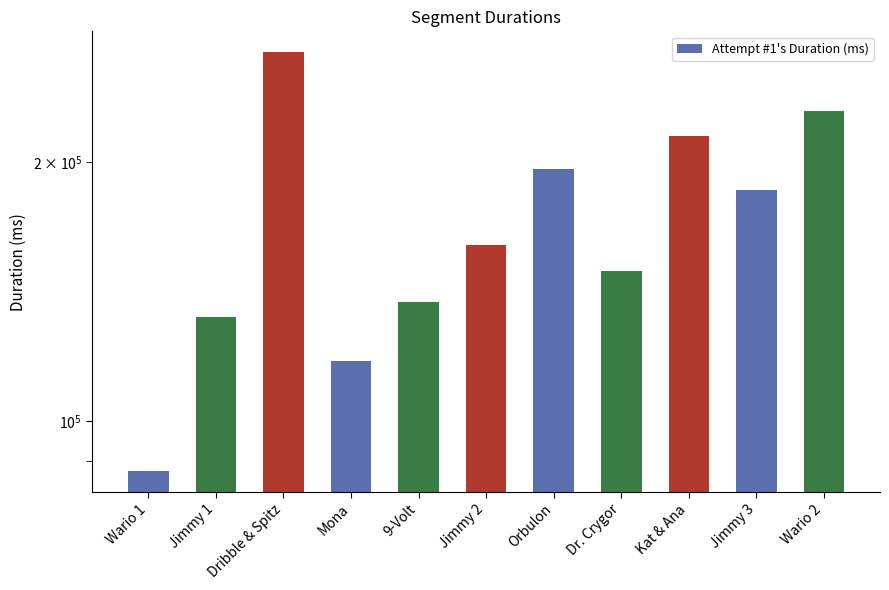

How many bars are there in total?

11